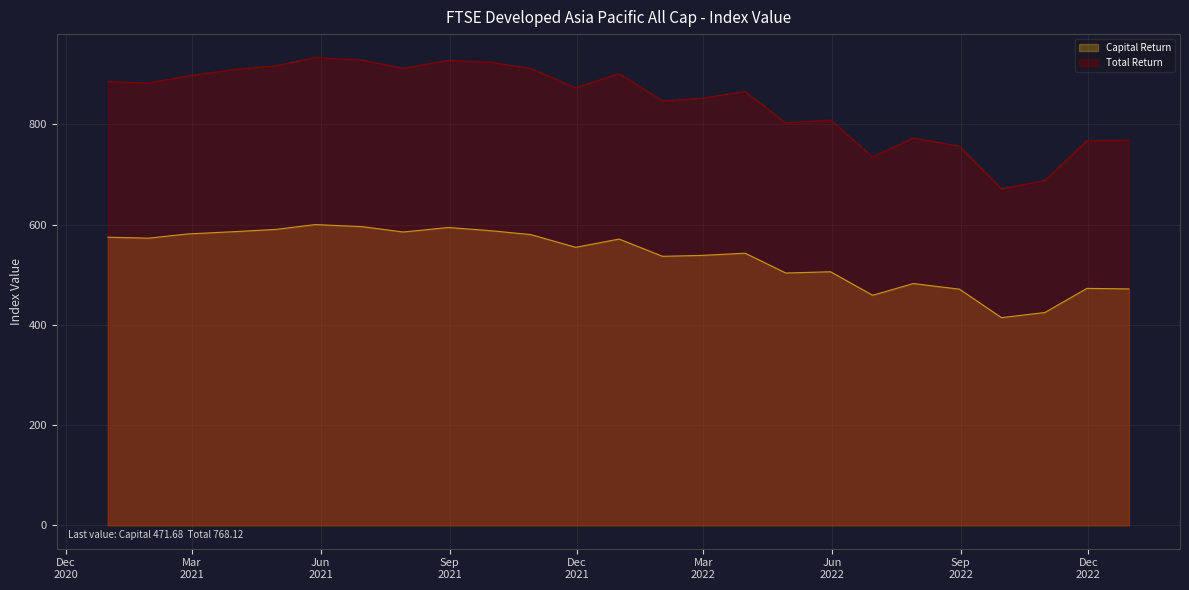

Which series has the widest spread of values?

Total Return